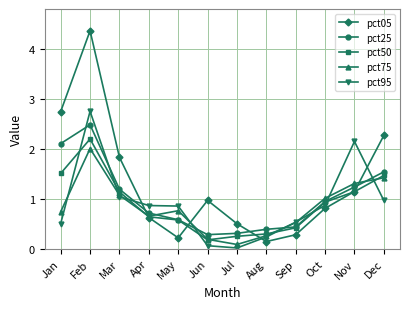

After their last crossing, which series has the higher values: pct50 or pct95?

pct50